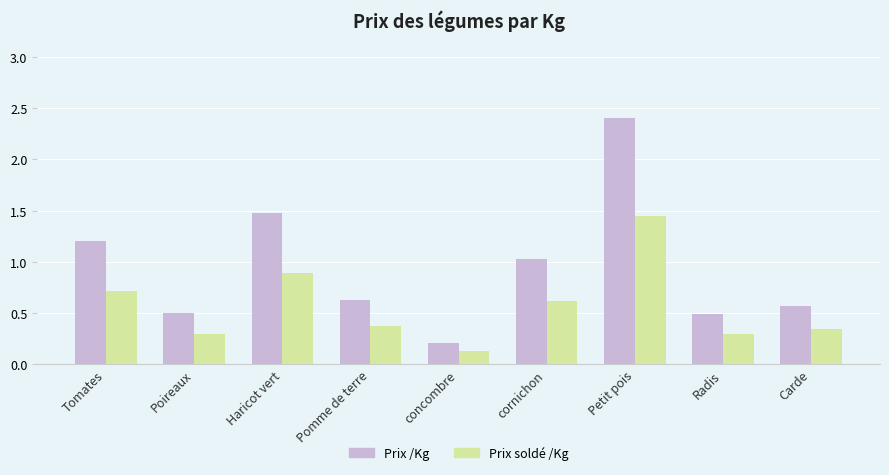

Which category has the lowest value across all series?

concombre